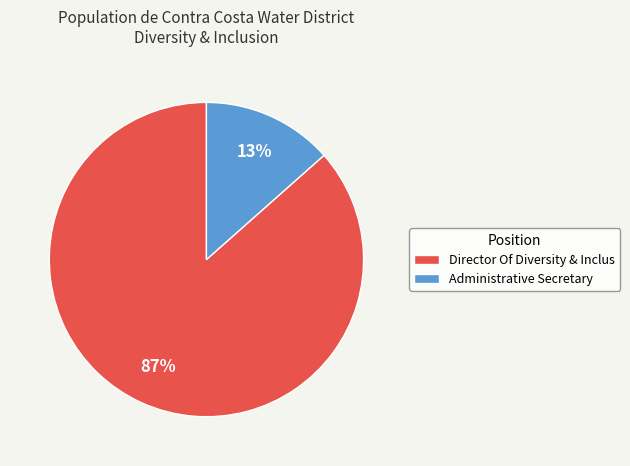

The Administrative Secretary slice represents 13% of the pie. True or false?

True